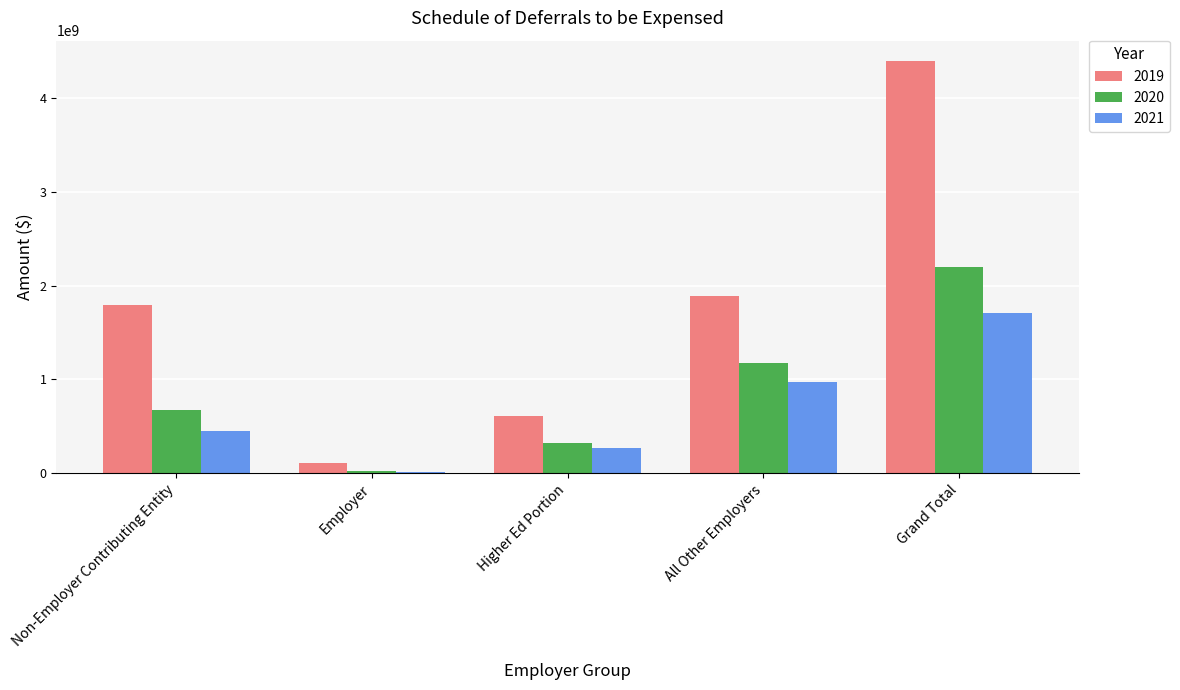

Reading right to left, list all the values displayed in this chart.

2019: Grand Total=4391691153	All Other Employers=1886014832	Higher Ed Portion=605068829	Employer=103975698	Non-Employer Contributing Entity=1796631794
2020: Grand Total=2193825505	All Other Employers=1169084151	Higher Ed Portion=322212378	Employer=26032636	Non-Employer Contributing Entity=676496340
2021: Grand Total=1708791136	All Other Employers=975243706	Higher Ed Portion=264623657	Employer=14829625	Non-Employer Contributing Entity=454094148